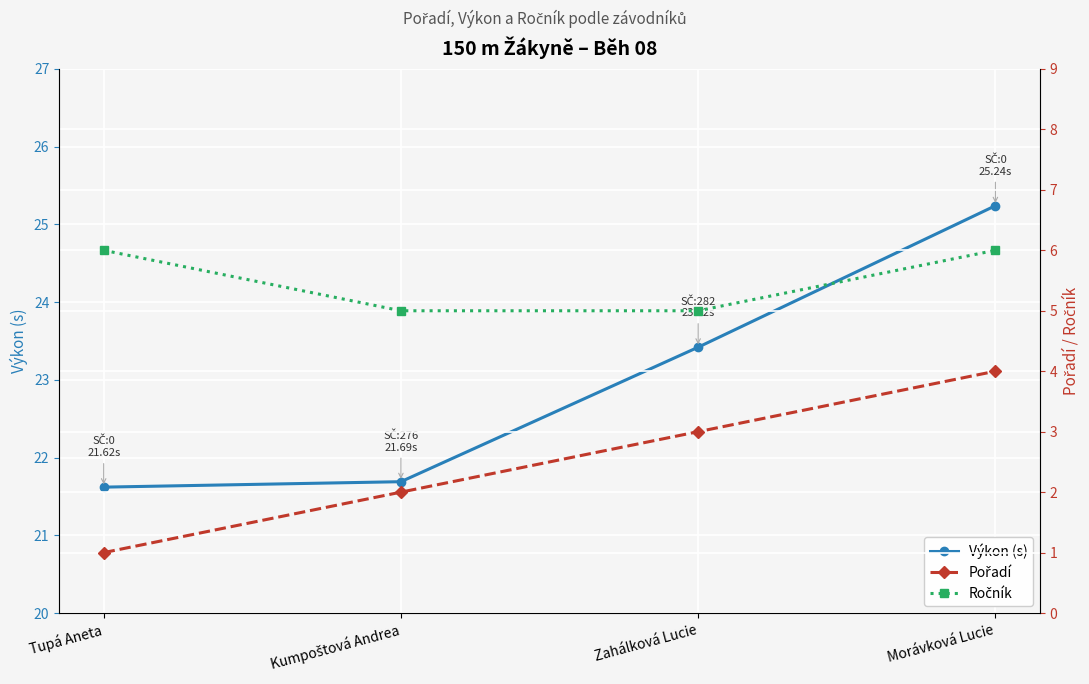

Which series has the largest range (max minus min)?

Výkon (s)